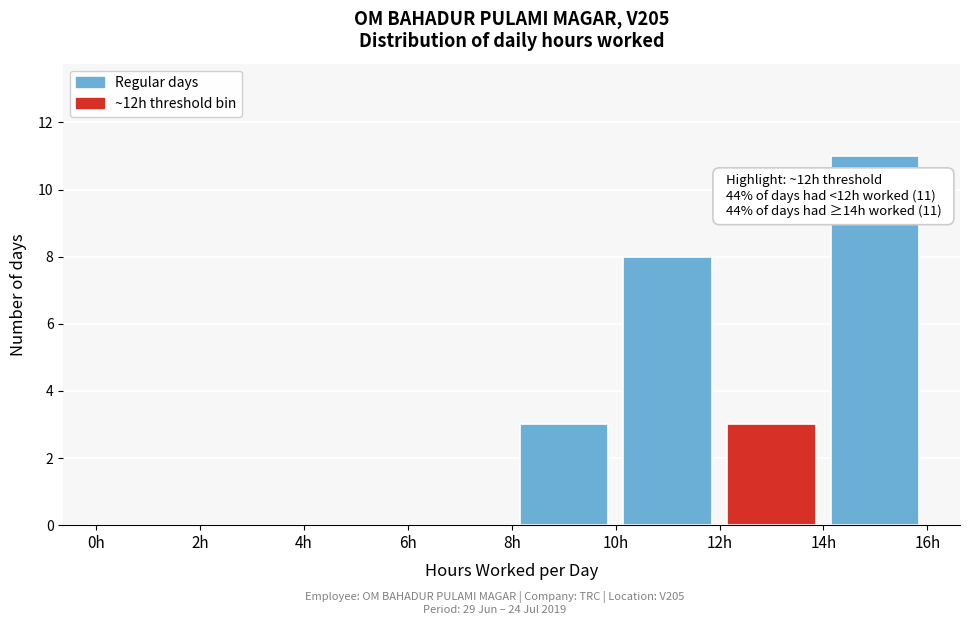

Which range on the x-axis has the tallest bar?

14 to 16